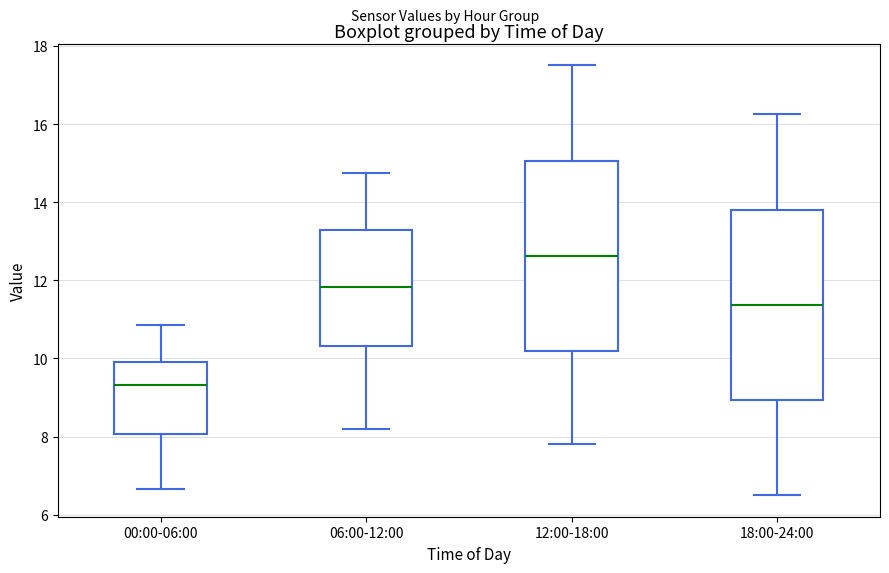

Reading left to right, transcribe this box plot: for each box, give where its median line is, the range the box spans, and where its two whiskers end, as read against the y-axis. The values are not printed on the chart, so give them approximately, as read against the axis.

00:00-06:00: median 9.4, box 8.0 to 9.8, whiskers 6.6 to 10.8
06:00-12:00: median 11.8, box 10.4 to 13.2, whiskers 8.2 to 14.8
12:00-18:00: median 12.6, box 10.2 to 15.0, whiskers 7.8 to 17.6
18:00-24:00: median 11.4, box 9.0 to 13.8, whiskers 6.6 to 16.2